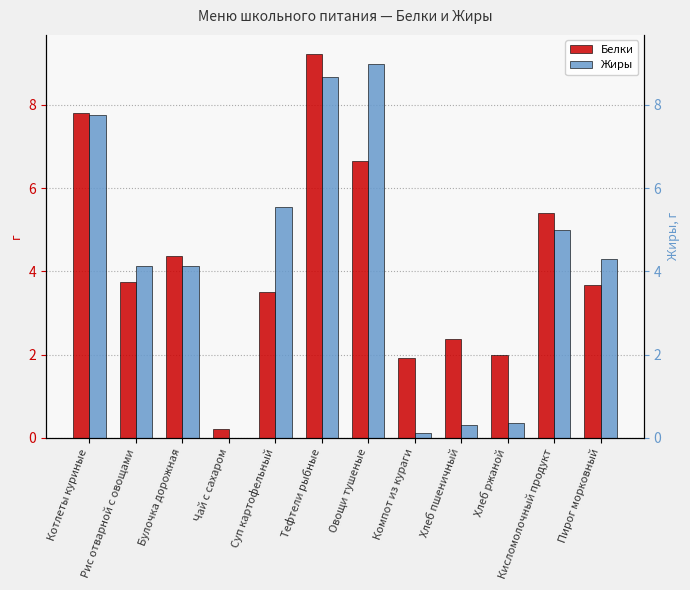

The value of Белки at Чай с сахаром is 0.1. True or false?

False